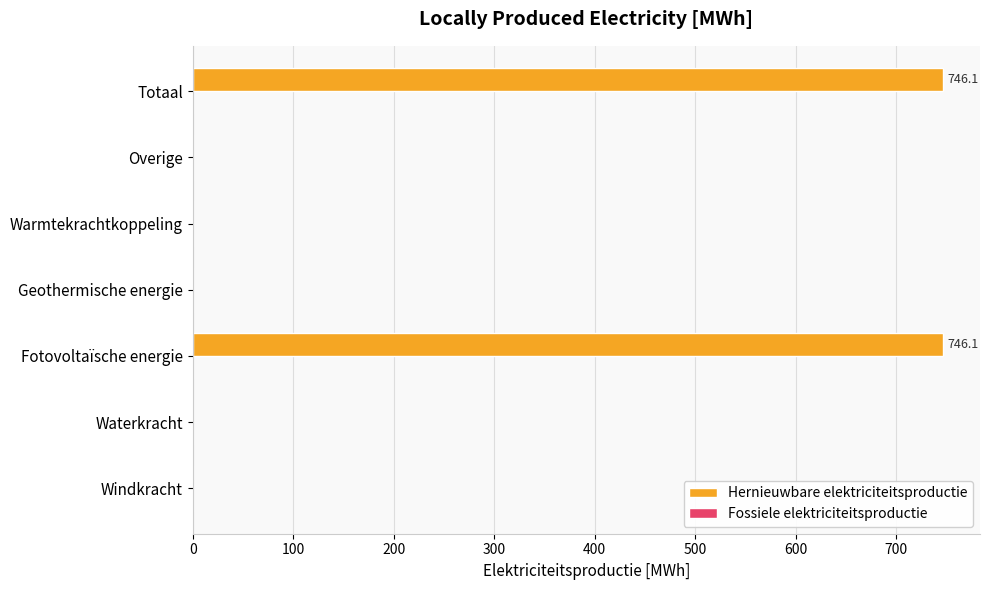

Is it true that the value at Waterkracht is 0.0?

True